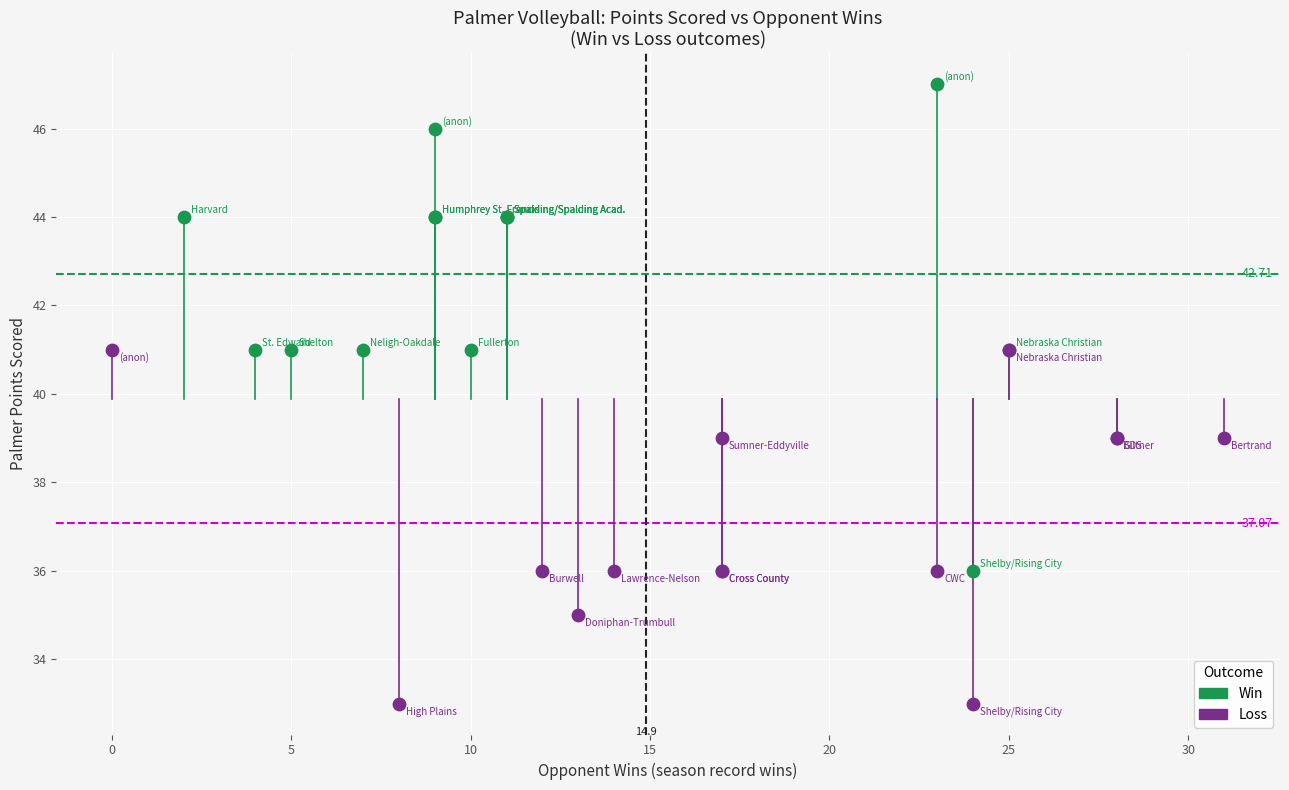

Which series contains the highest Y value?

Win